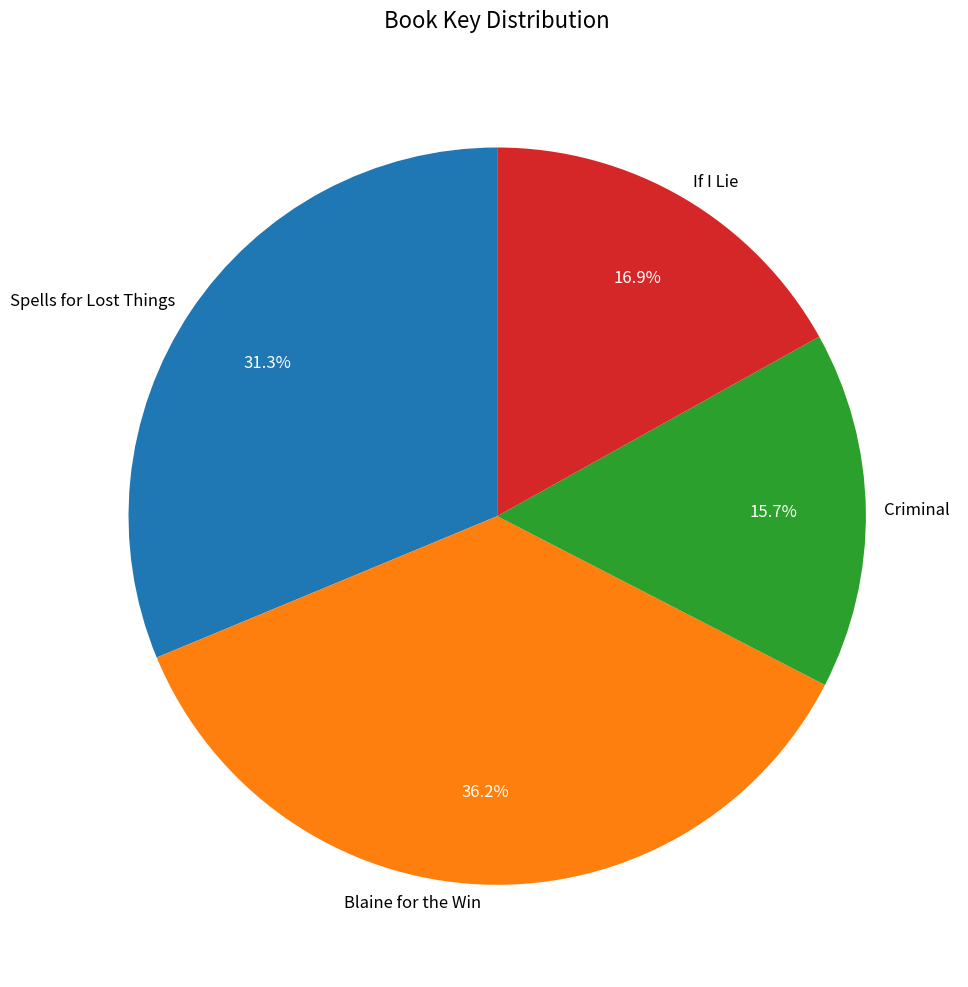

The Criminal slice represents 16% of the pie. True or false?

True